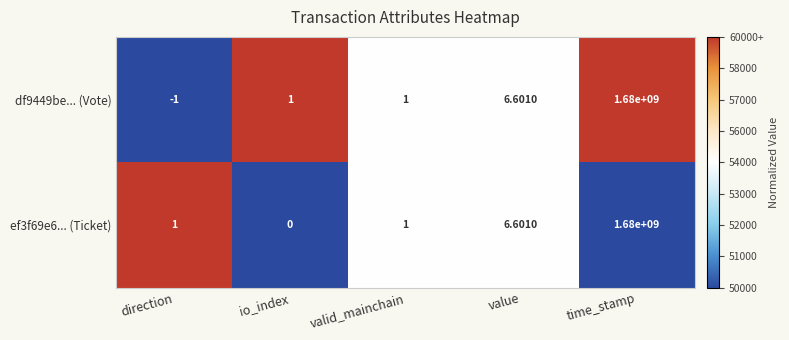

Which category has the lowest value across all series?

direction